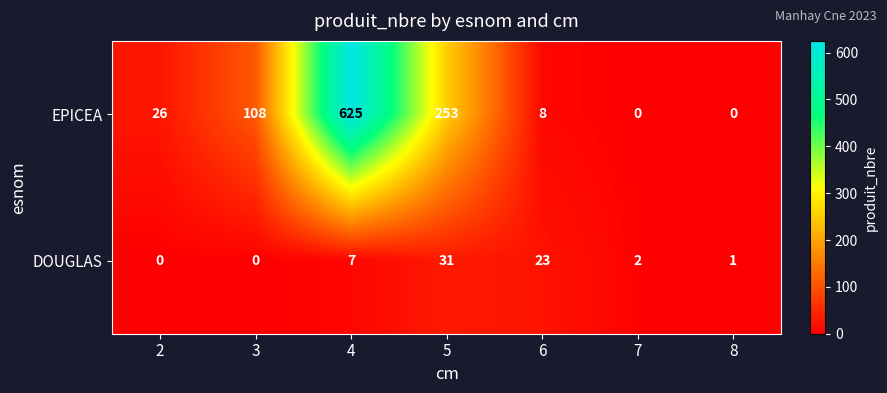

Reading left to right, transcribe all the data shown in this chart.

EPICEA: 2=26	3=108	4=625	5=253	6=8	7=0	8=0
DOUGLAS: 2=0	3=0	4=7	5=31	6=23	7=2	8=1